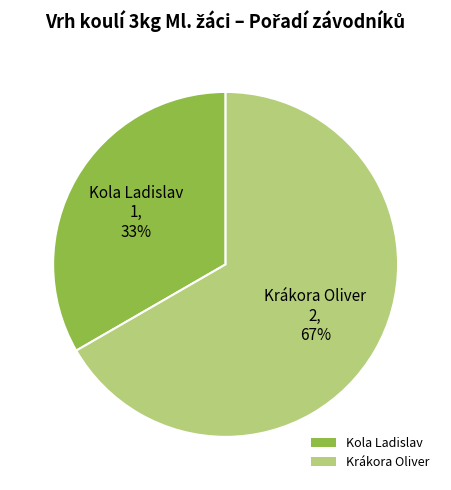

Between Krákora Oliver and Kola Ladislav, which is larger?

Krákora Oliver